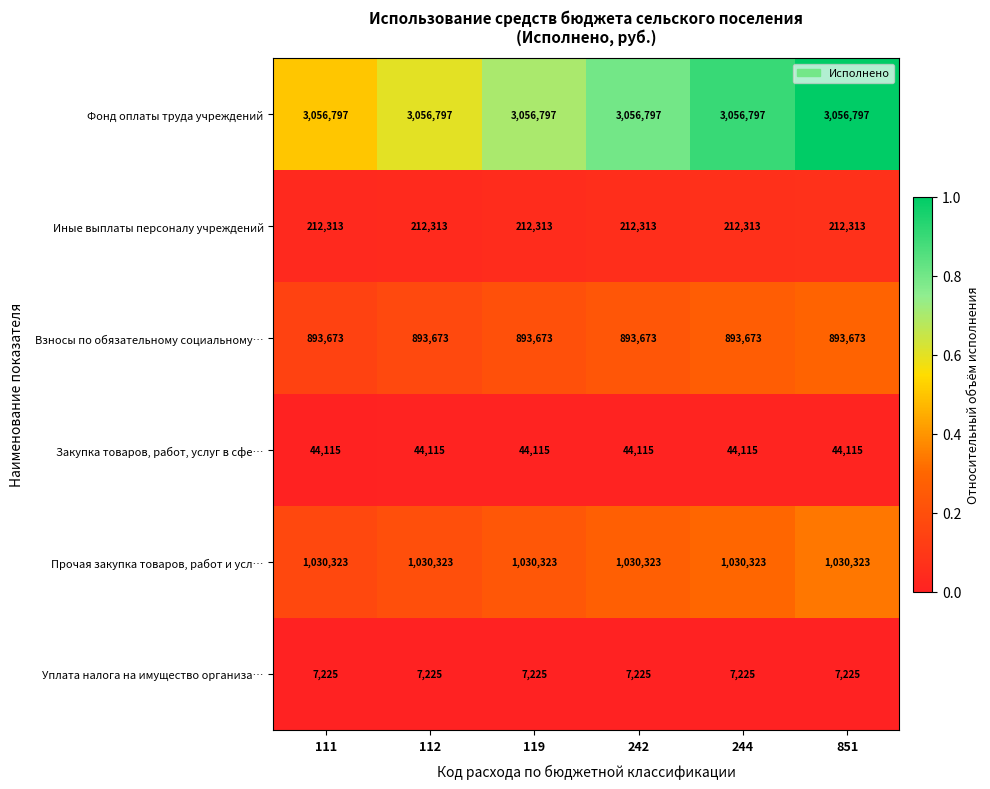

Is it true that Уплата налога на имущество организа… equals 7225 at 851?

True